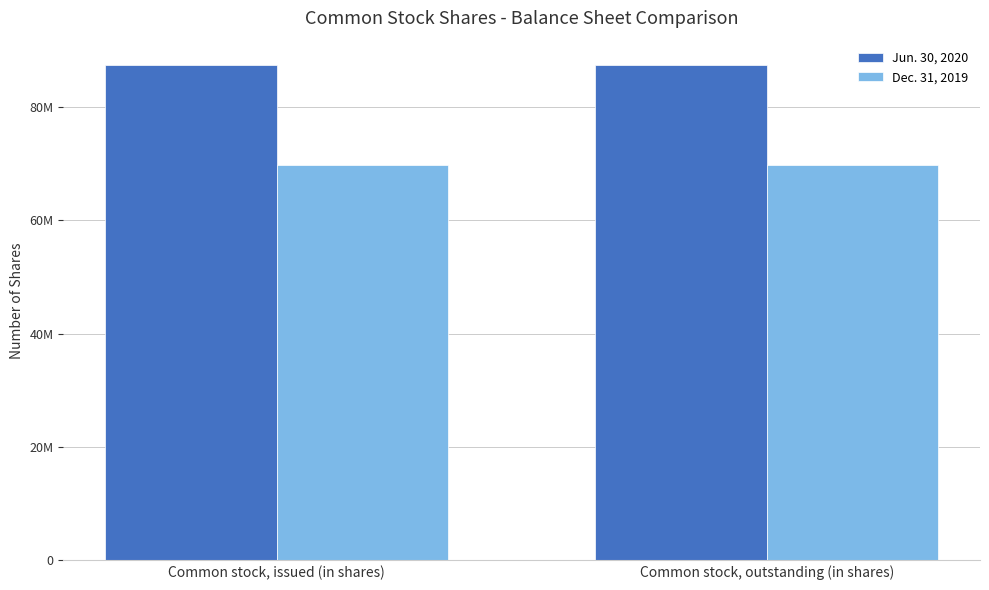

Which series changed the most between Common stock, issued (in shares) and Common stock, outstanding (in shares)?

Jun. 30, 2020